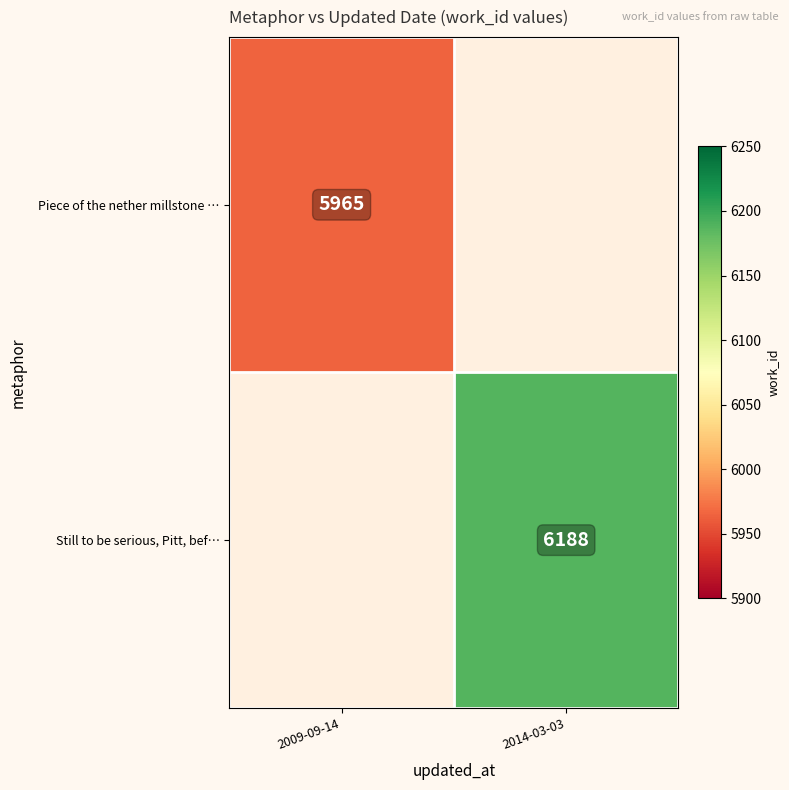

What is the smallest value displayed?

5965.0